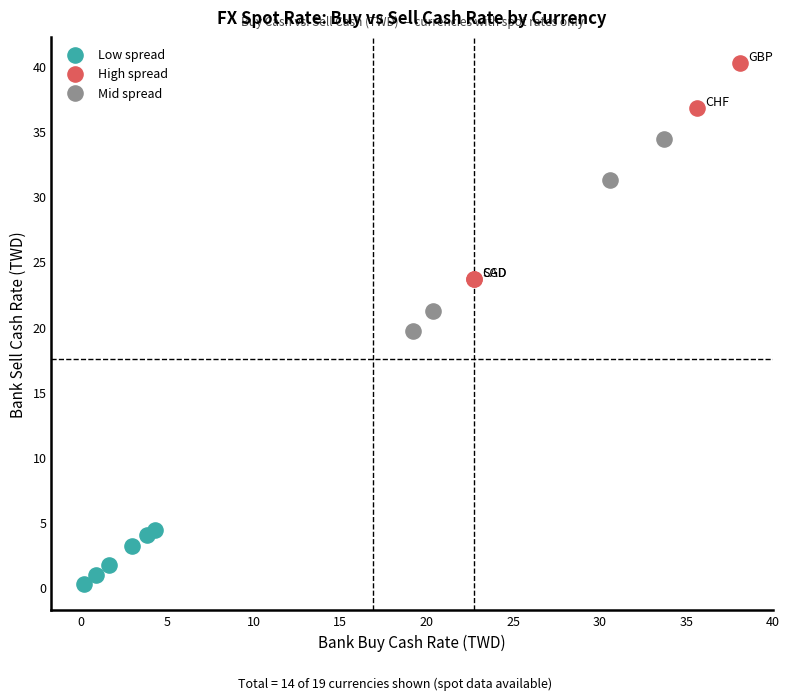

Which series has the widest spread of Y values?

High spread